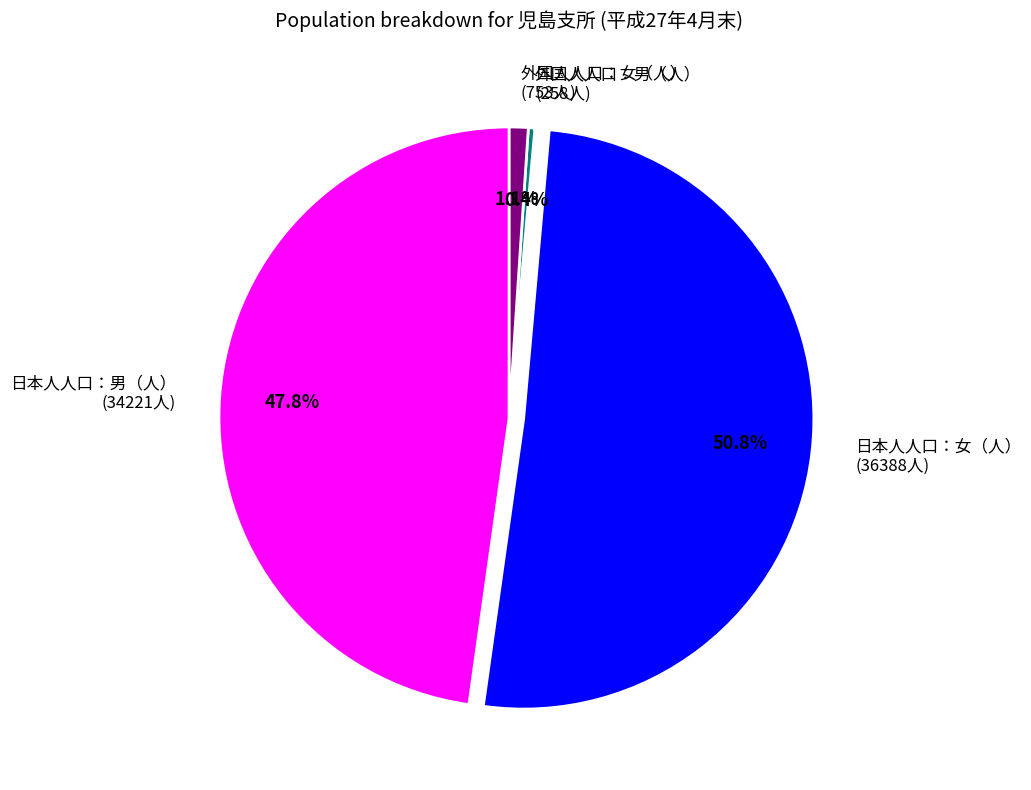

To the nearest percent, what is the difference between the 日本人人口：女（人） and 日本人人口：男（人） slice percentages?

3%